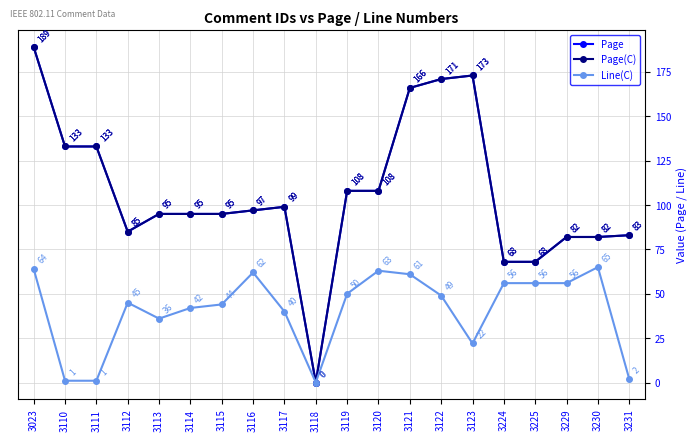

Where is Page nearest to the value 94?

3113